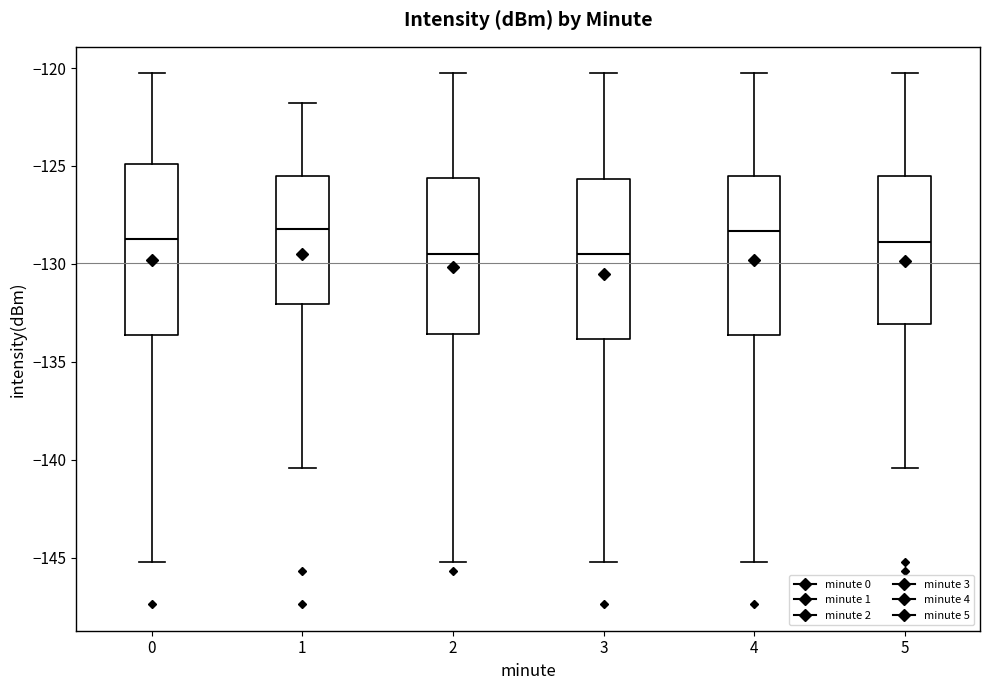

Where does the lower whisker of the box at x = 5 end on the y-axis? The values are not printed on the chart, so give them approximately, as read against the axis.

-140.5